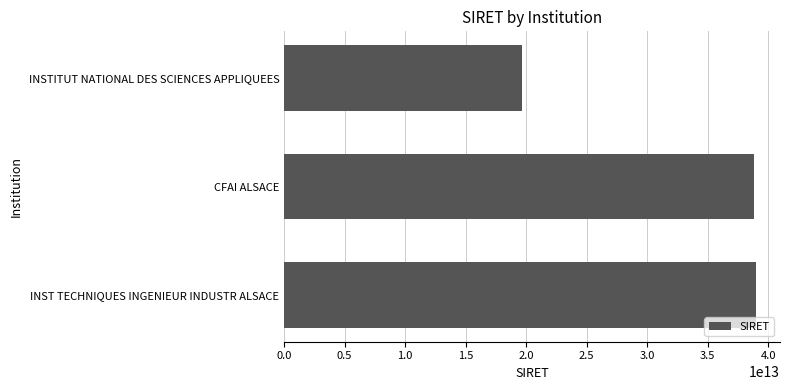

How many data points does each series have?

3